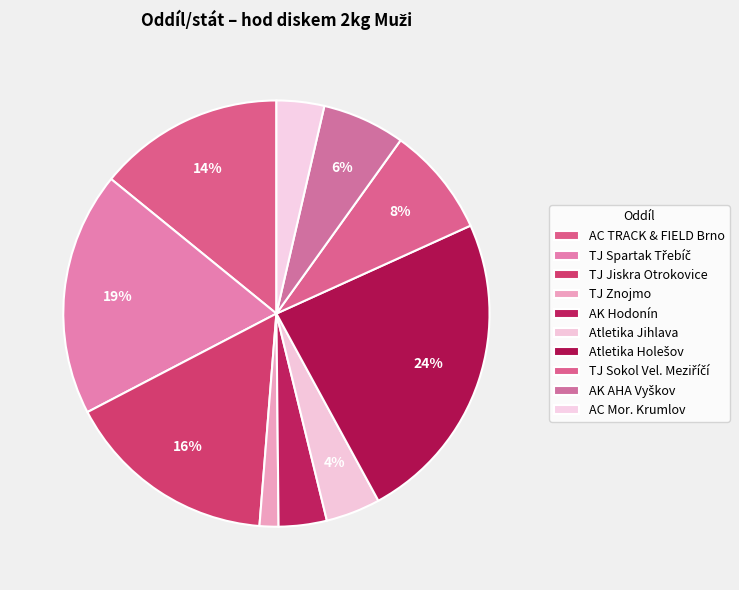

To the nearest percent, what is the average slice percentage?

10%